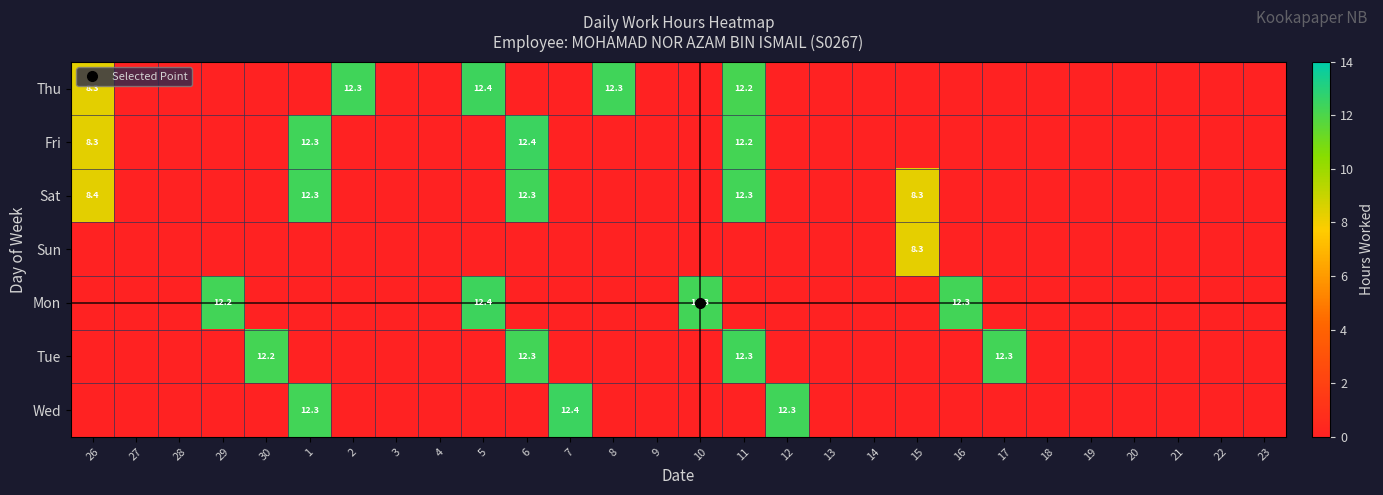

Which series has the largest range (max minus min)?

Fri